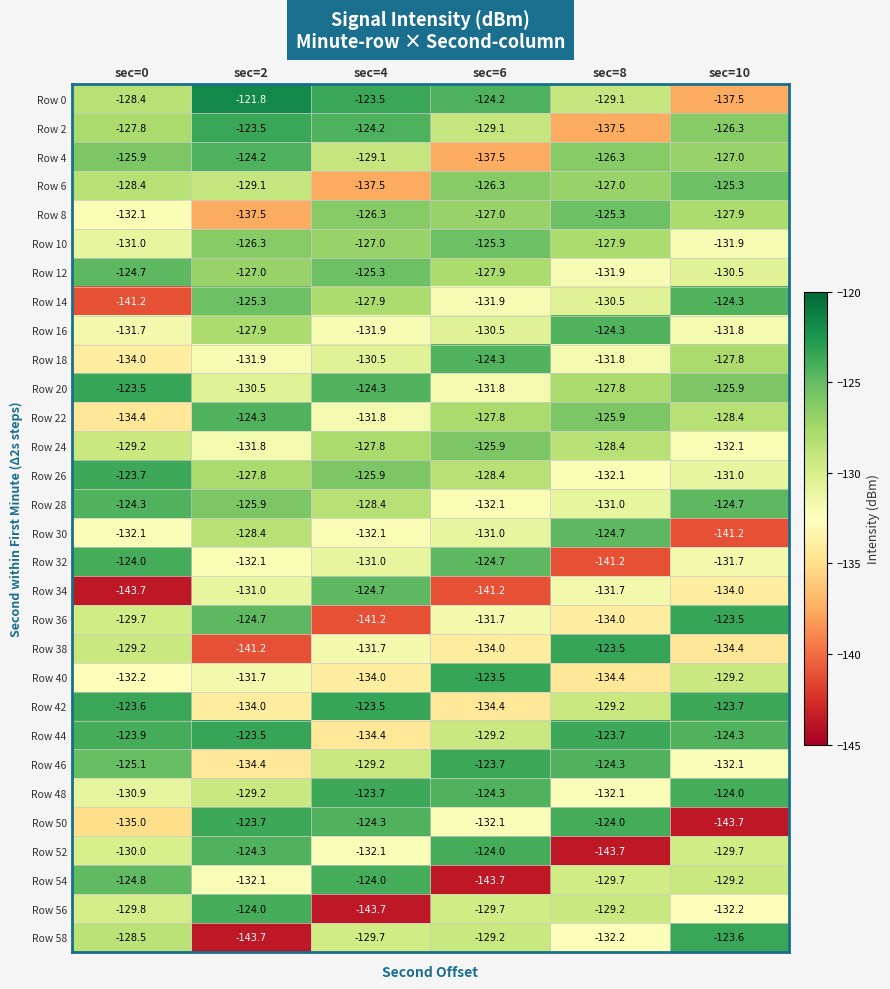

At which label does Row 26 reach its minimum?

sec=8